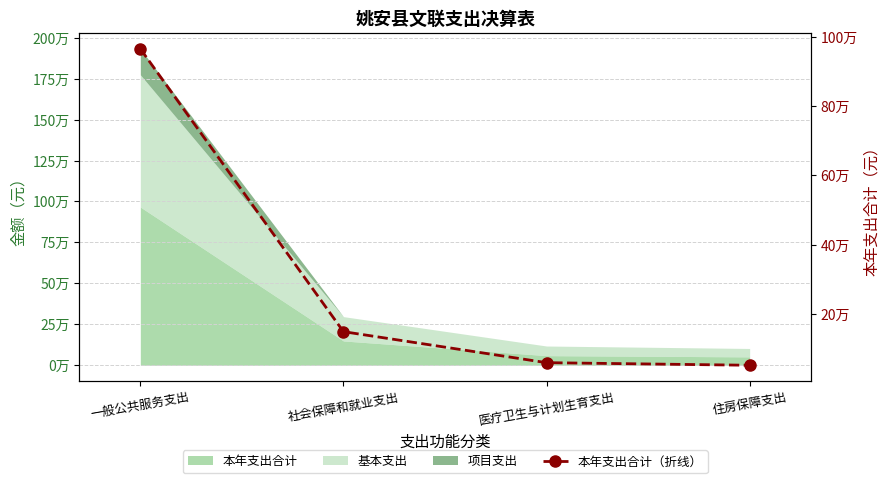

How many categories are shown in the chart?

4